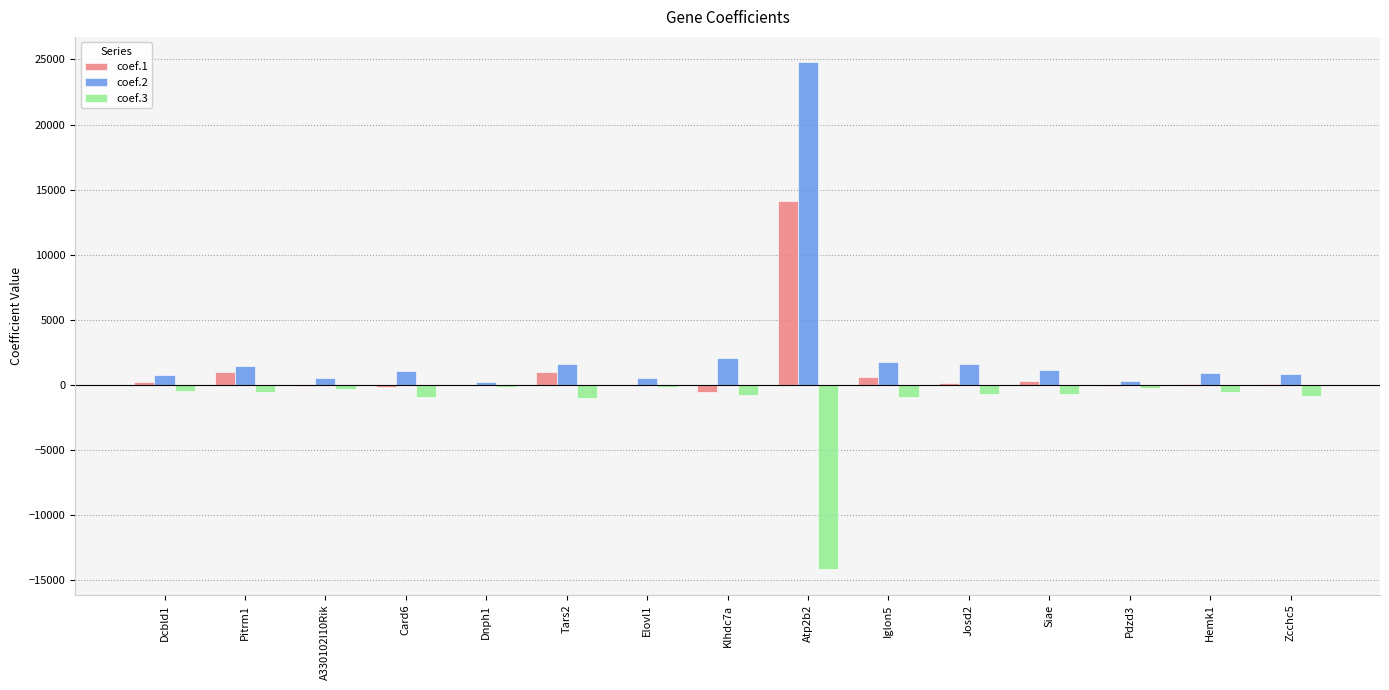

Read the coef.2 value at Pdzd3.

313.7